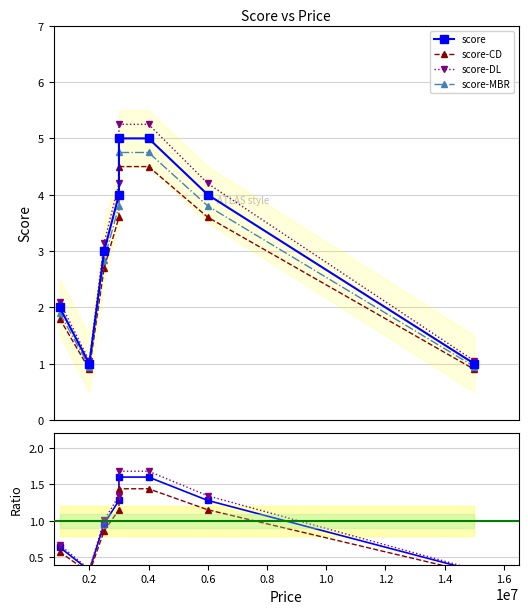

Is it true that the value at B is 2?

False